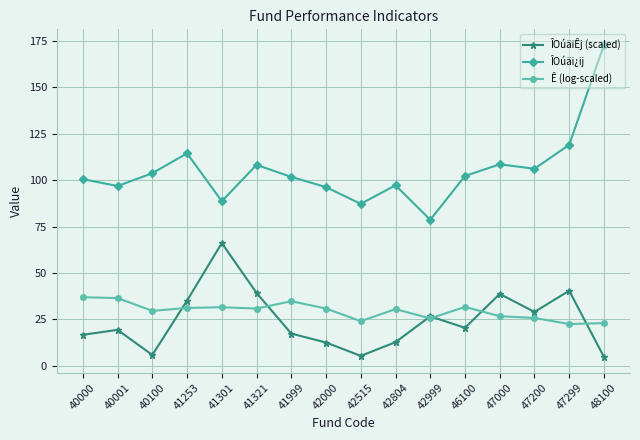

Which category has the highest value in the ÎOúäiÊj (scaled) series?

41301